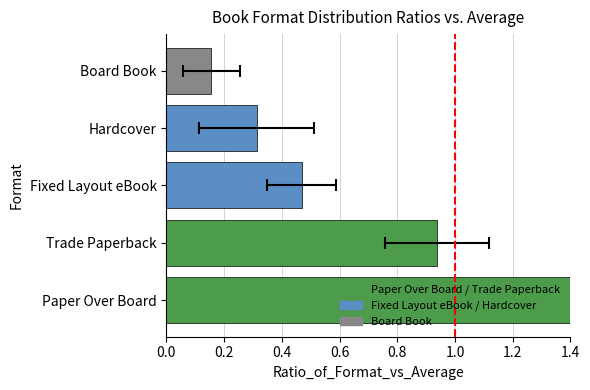

What is the sum of the values at Hardcover and Trade Paperback?

1.2